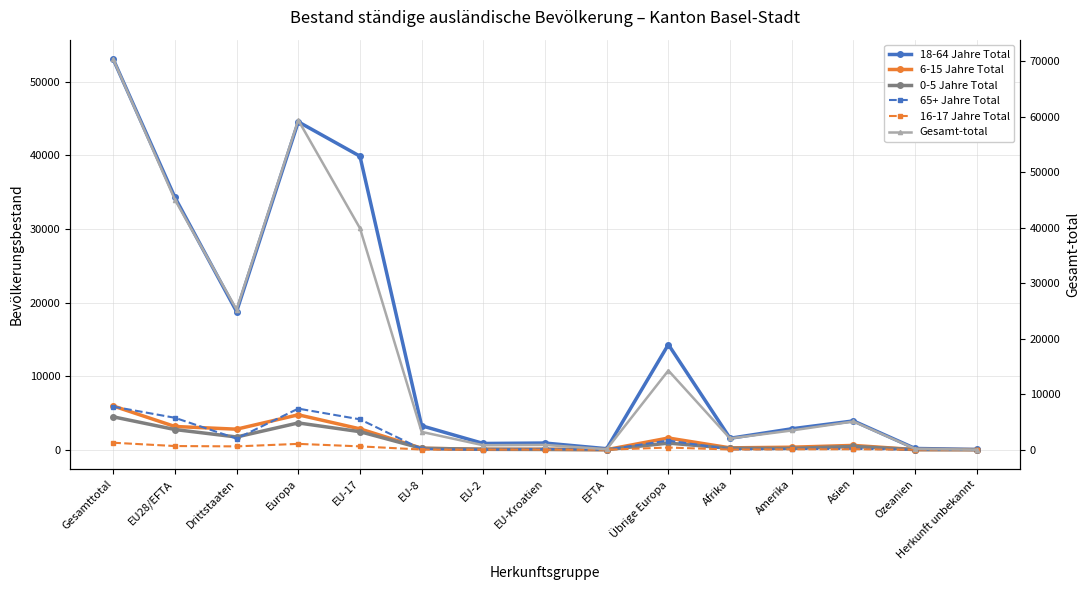

Rank the categories by Gesamt-total value from highest to lowest.

Gesamttotal, Europa, EU28/EFTA, EU-17, Drittstaaten, Übrige Europa, Asien, Amerika, EU-8, Afrika, EU-Kroatien, EU-2, Ozeanien, EFTA, Herkunft unbekannt